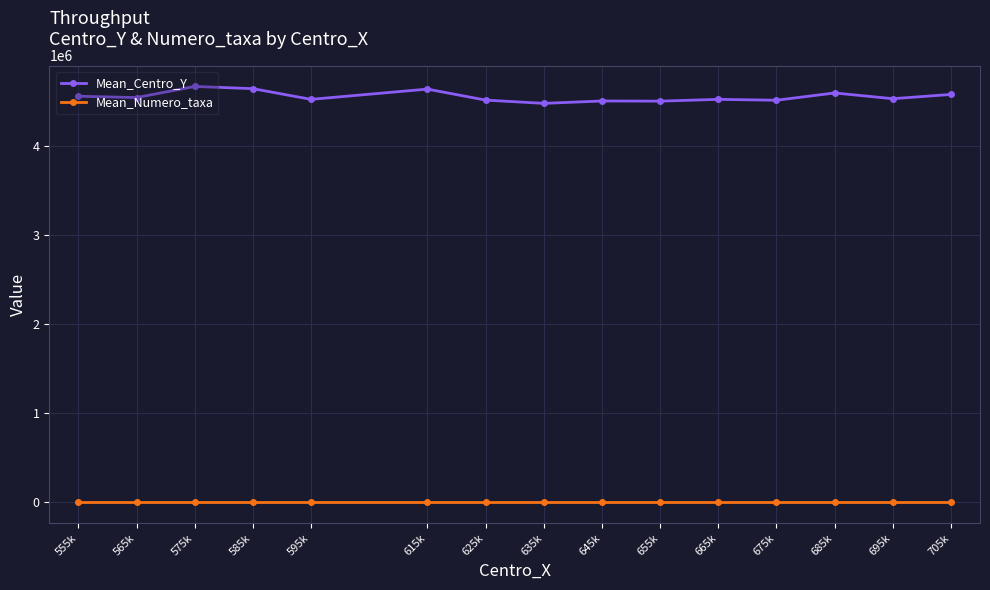

Rank the series by their average value, from highest to lowest.

Mean_Centro_Y, Mean_Numero_taxa